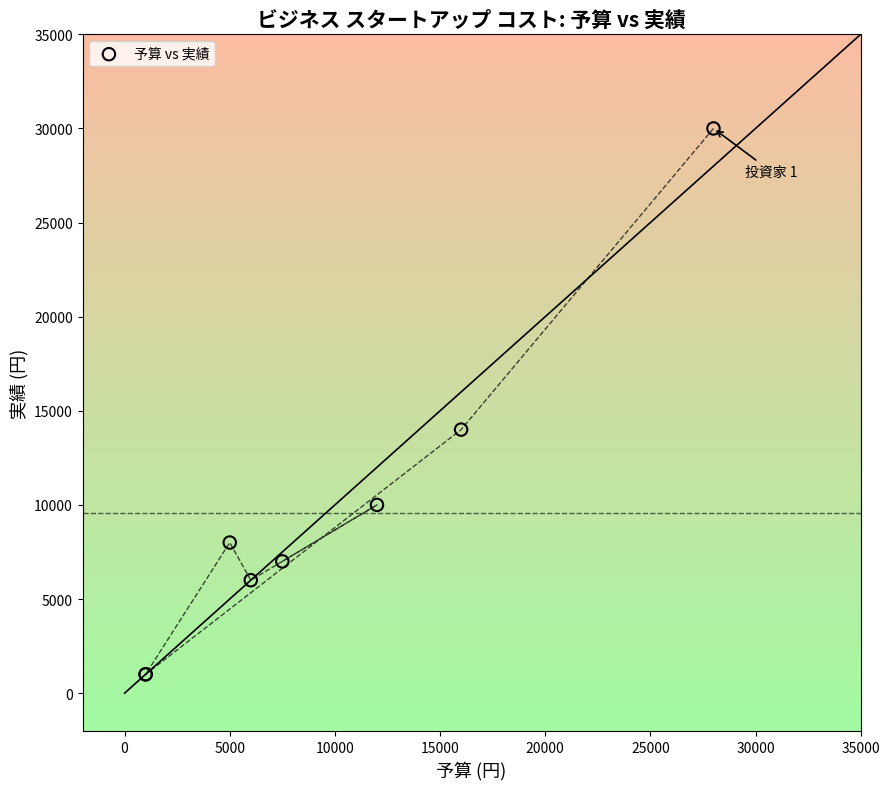

What Y value in the scatter plot is closest to 15500?

14000